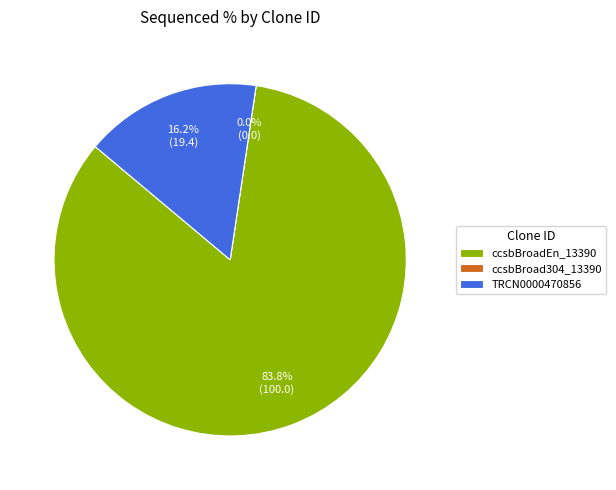

Is the sum of ccsbBroadEn_13390 and ccsbBroad304_13390 greater than half?

Yes